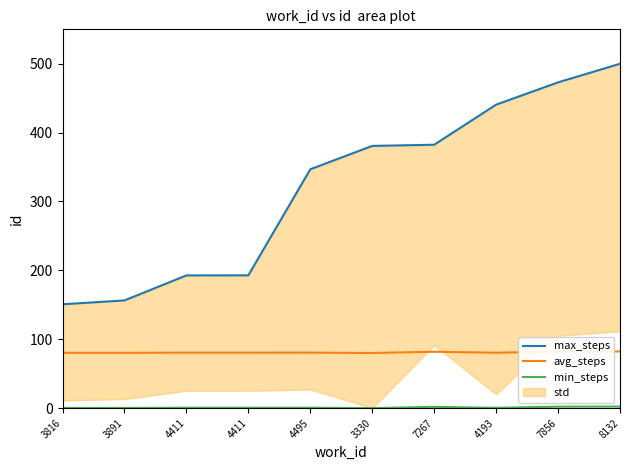

How many lines are shown in the chart?

3